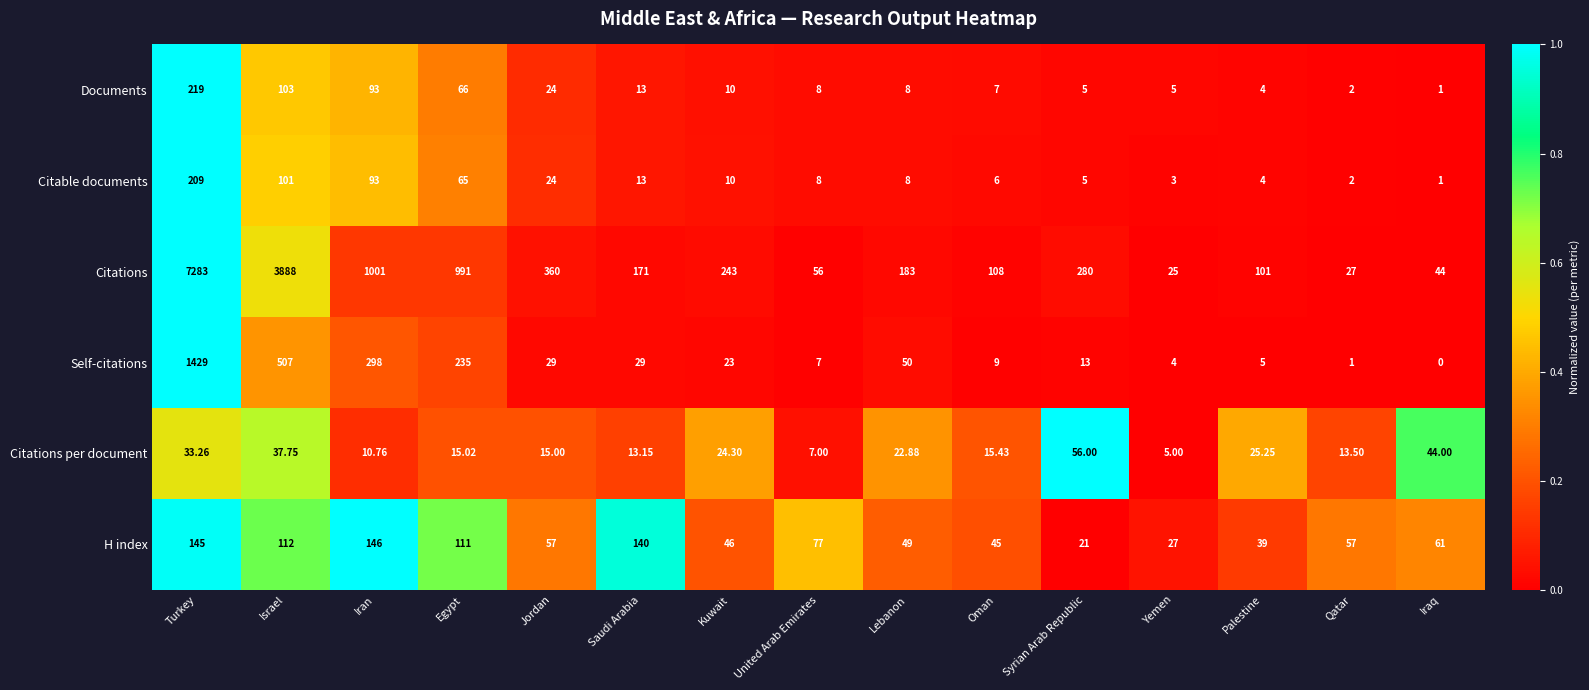

Where does the Citable documents series first go above 8?

Turkey